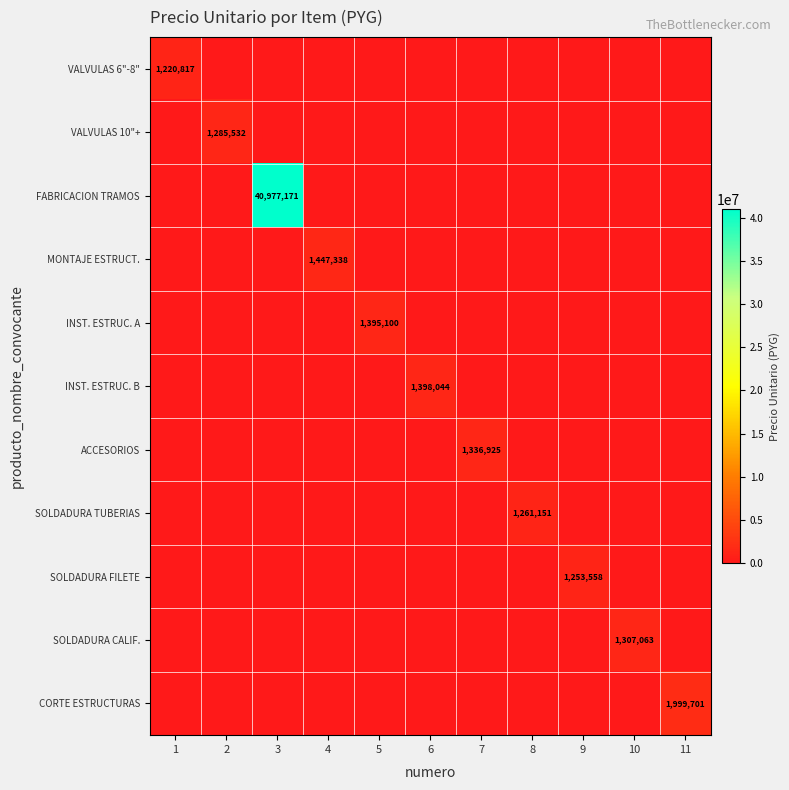

Which category has the lowest value across all series?

2